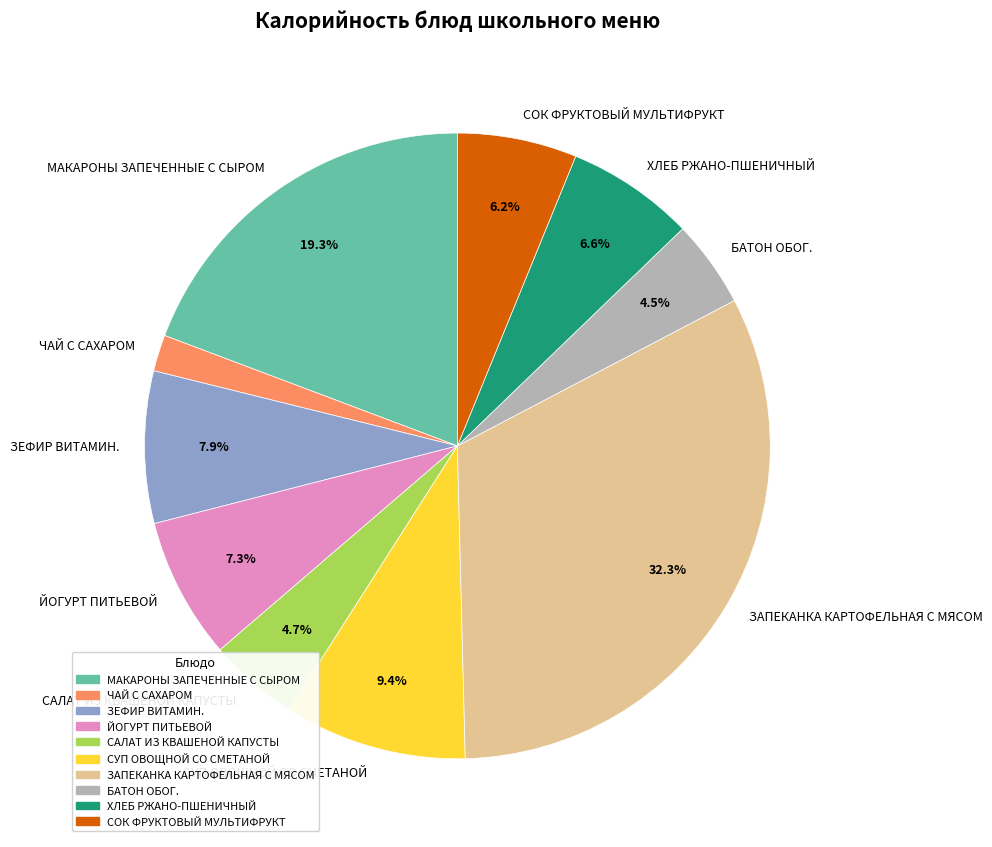

To the nearest percent, what is the difference between the ЧАЙ С САХАРОМ and БАТОН ОБОГ. slice percentages?

3%